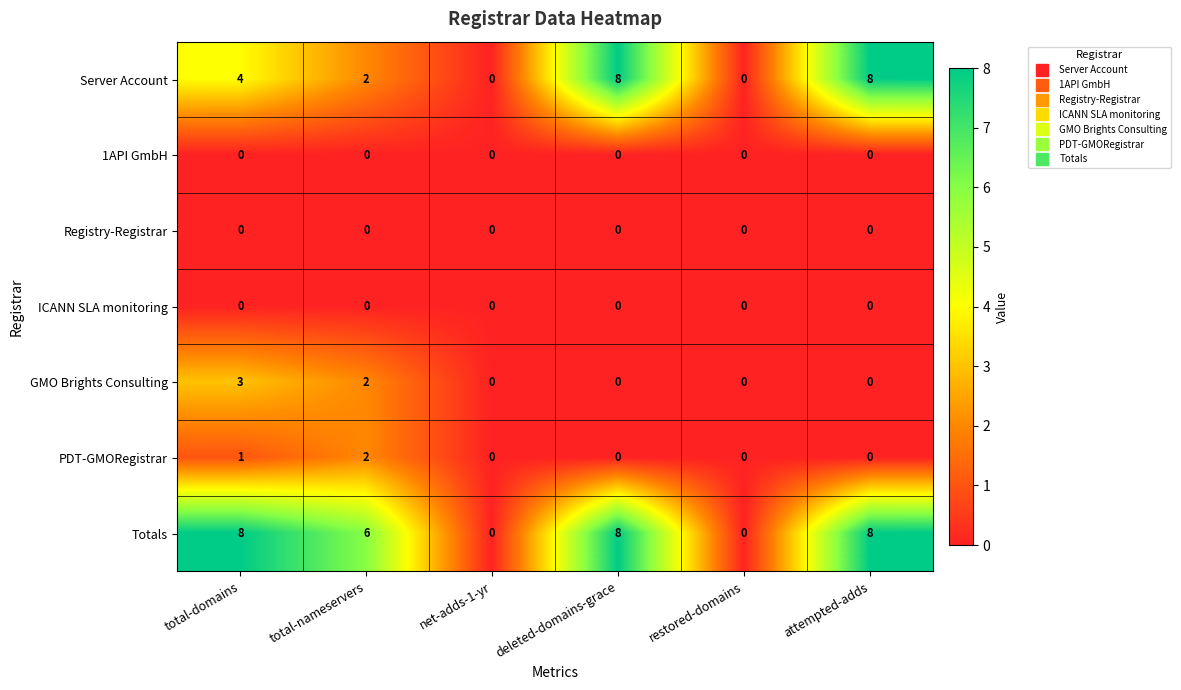

What is the maximum value for GMO Brights Consulting?

3